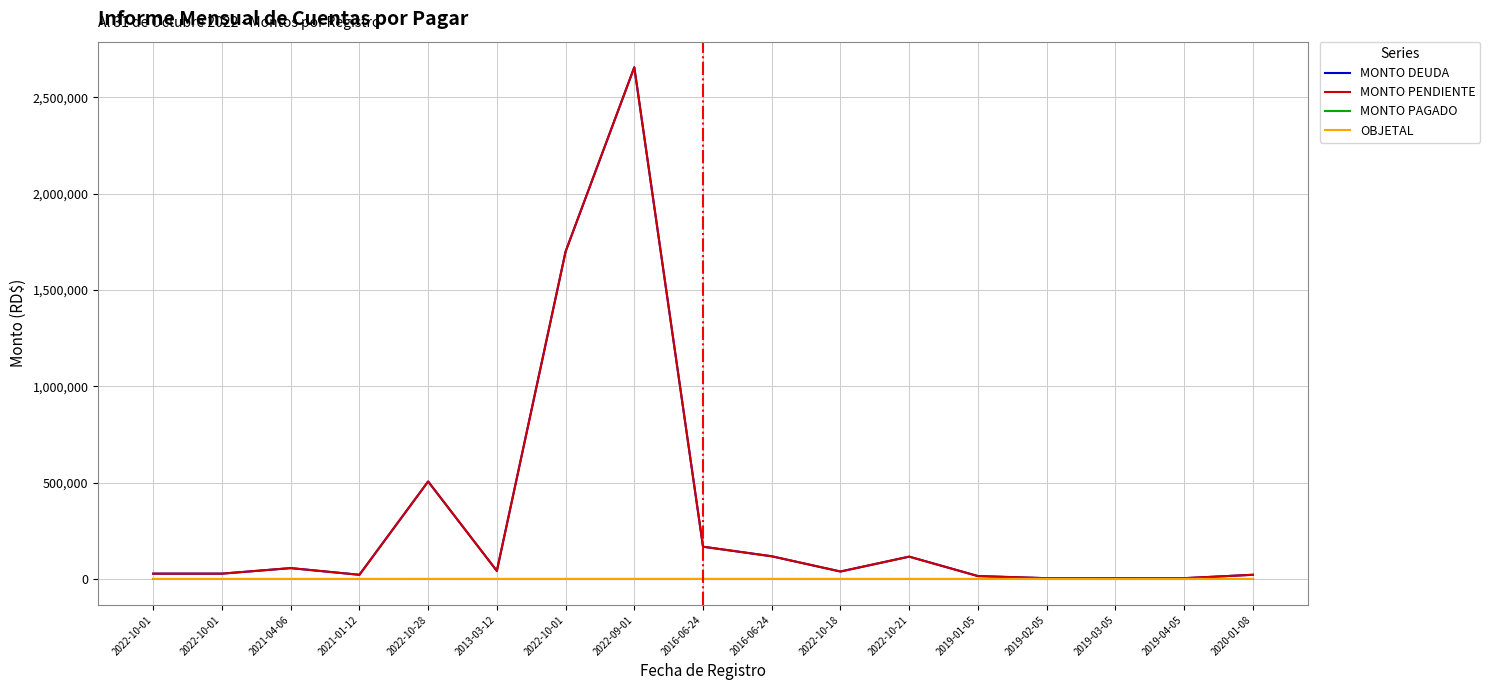

List the series in order of their peak value, lowest first.

MONTO PAGADO, OBJETAL, MONTO DEUDA, MONTO PENDIENTE